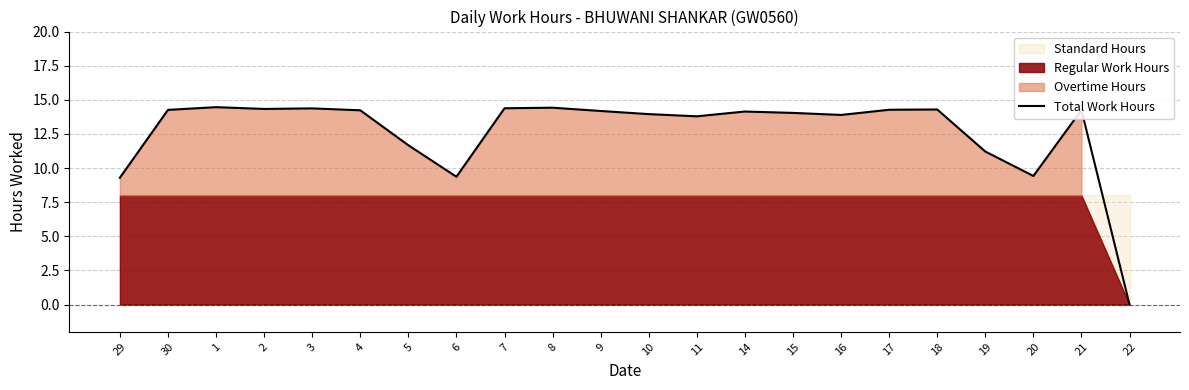

Rank the categories by value from lowest to highest.

22, 29, 6, 20, 19, 5, 11, 16, 10, 15, 14, 9, 4, 21, 30, 17, 18, 2, 3, 7, 8, 1